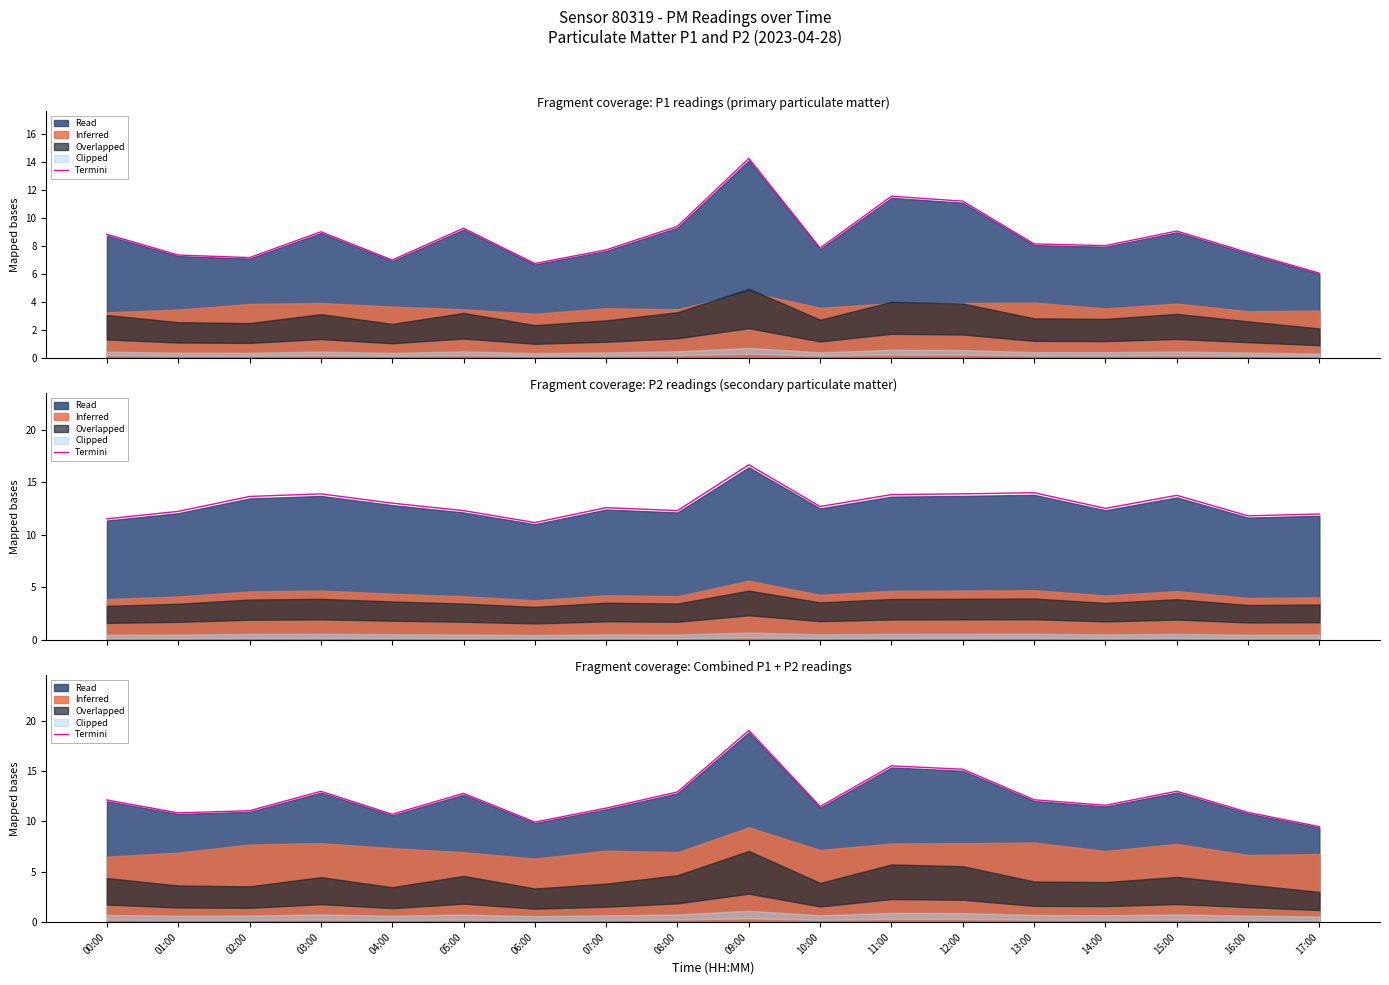

What is the greatest value displayed?

19.0